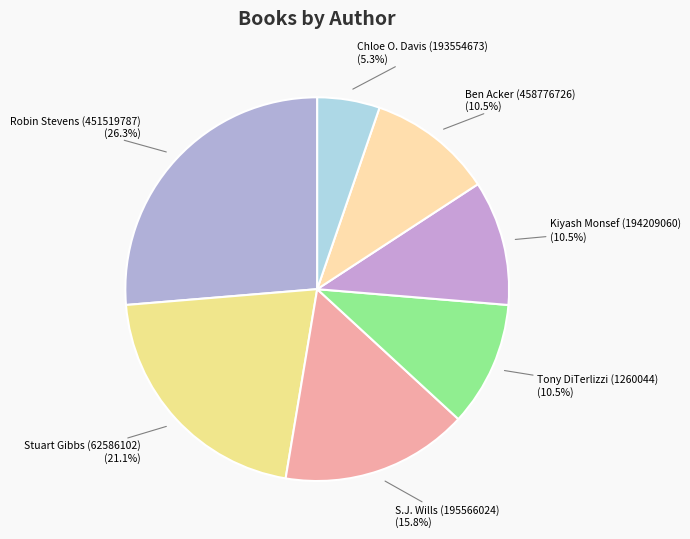

Which slice is the largest?

Robin Stevens (451519787)